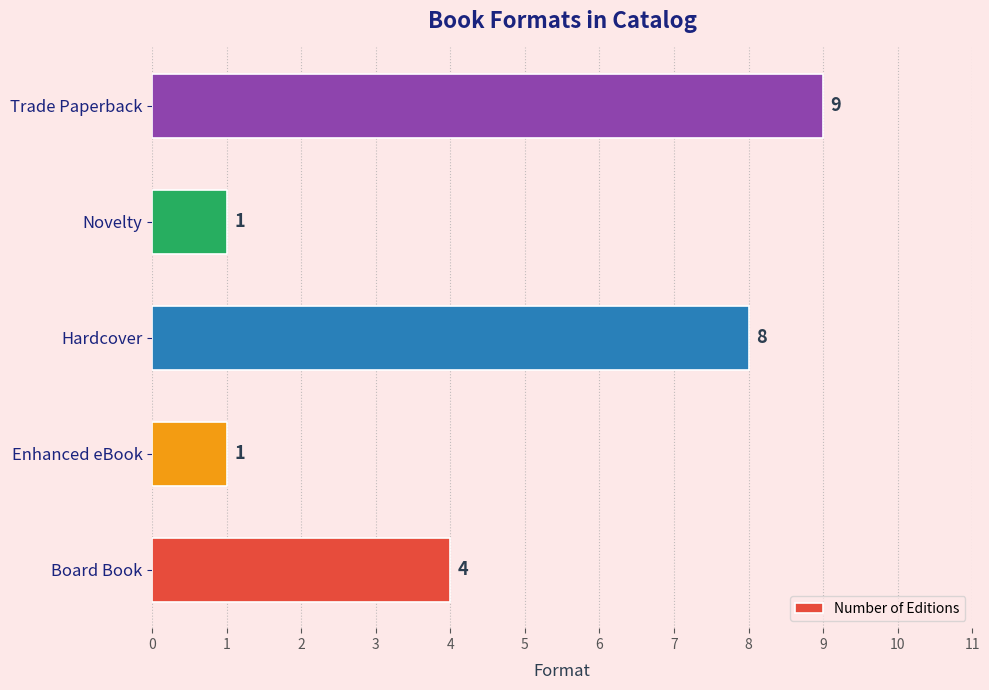

At which category does the chart reach its peak across all series?

Trade Paperback